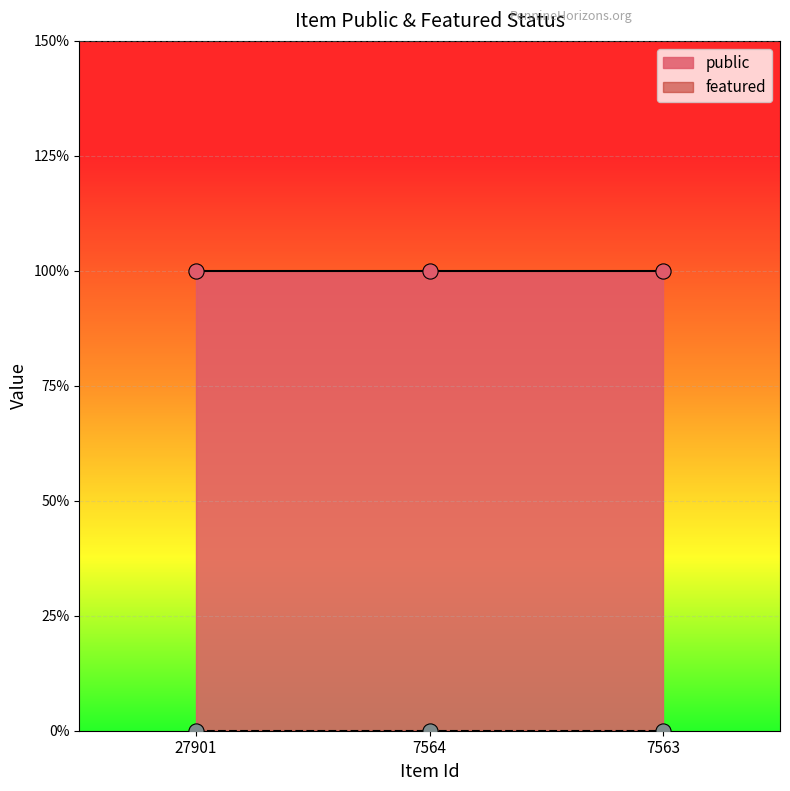

Which series contains the highest Y value?

public